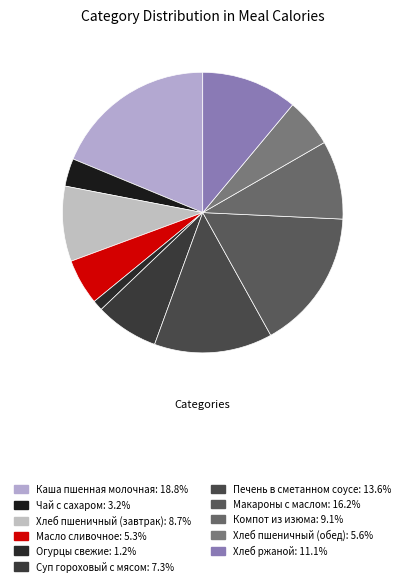

Count the number of slices in the pie.

11